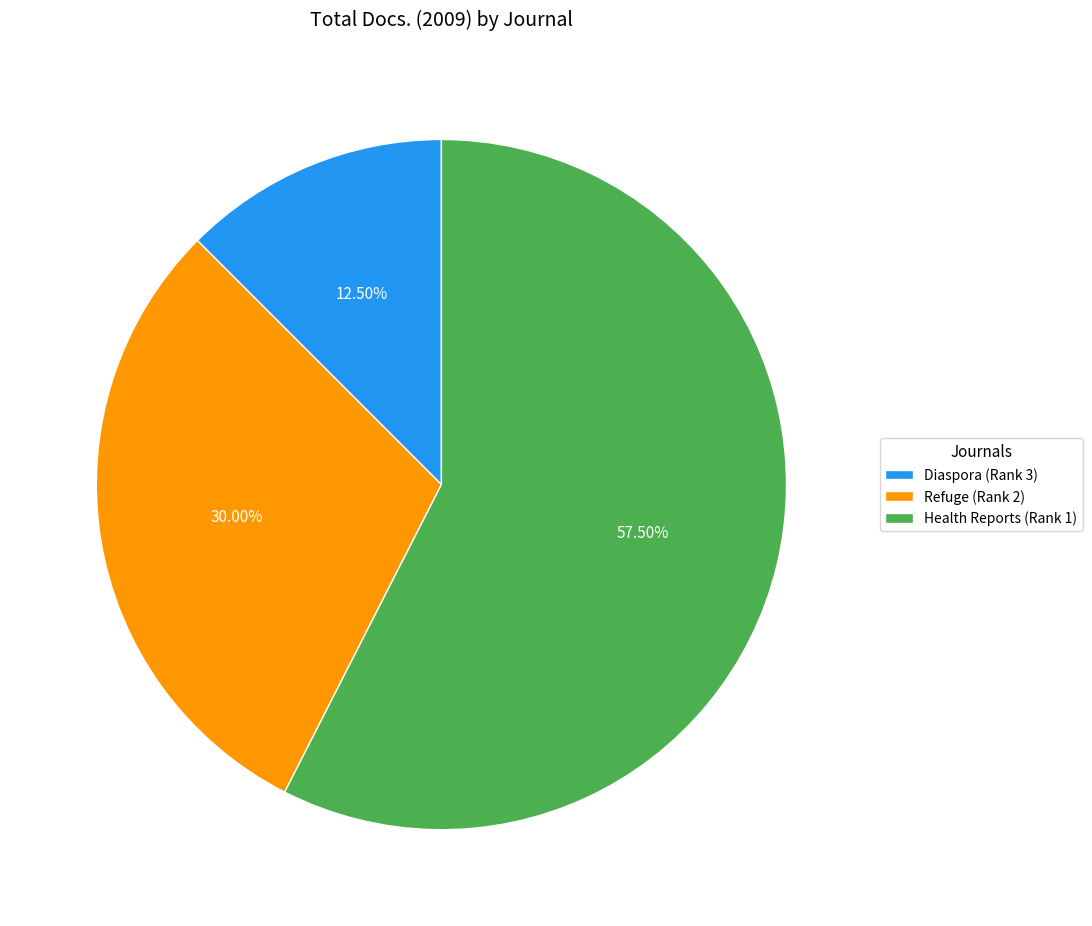

Approximately how many times larger is the value at Refuge (Rank 2) compared to Diaspora (Rank 3)?

2.4